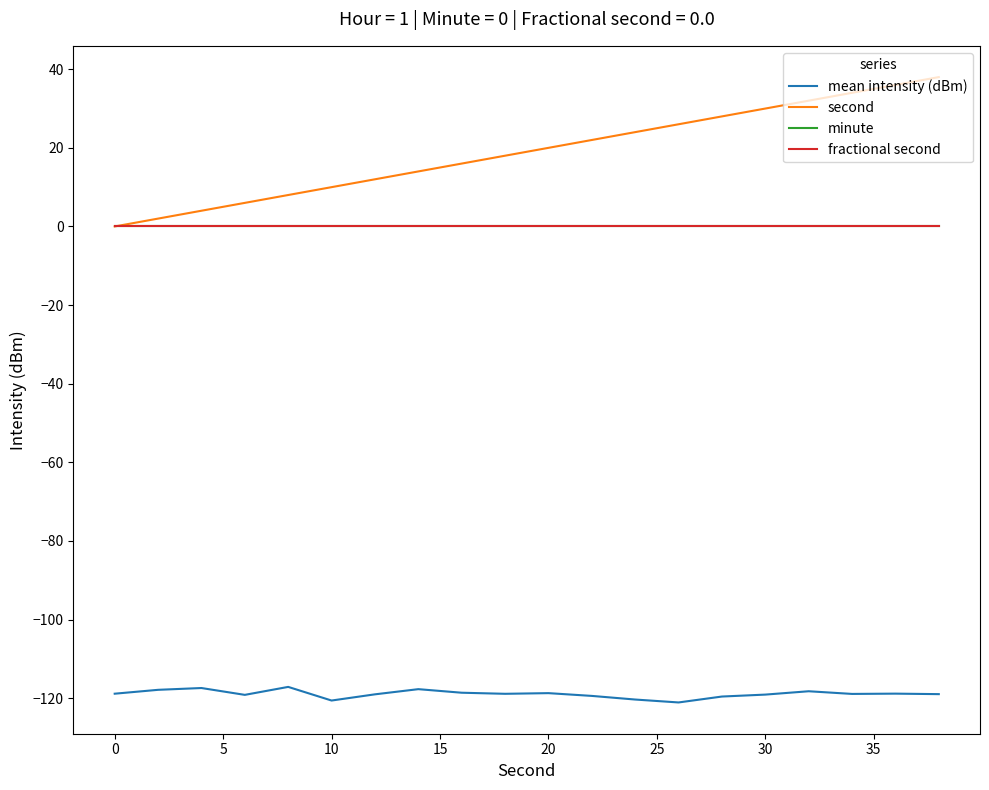

Does the chart display data point markers on the line(s)?

No